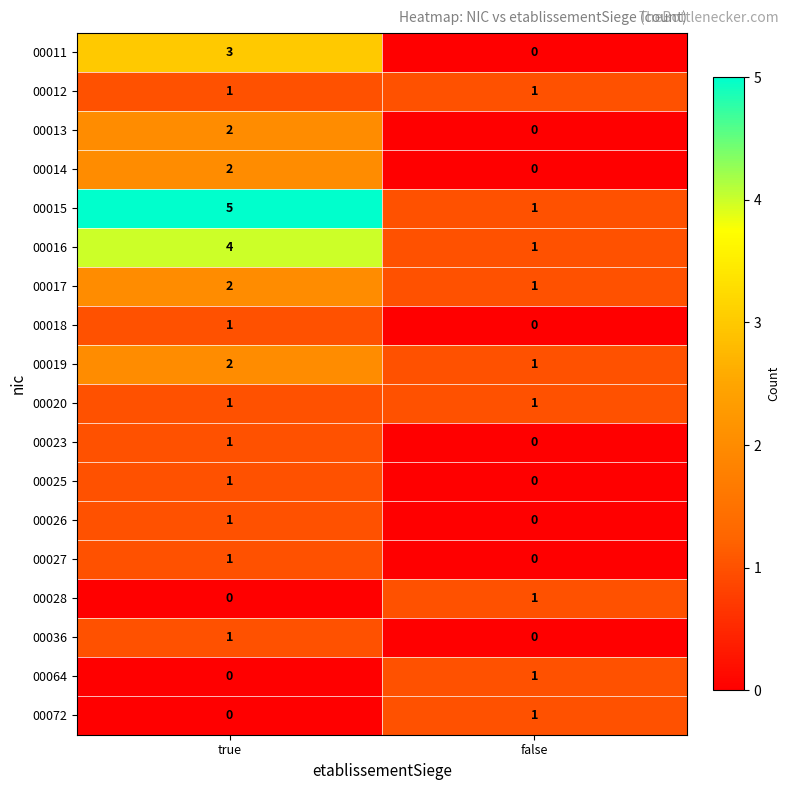

What is the sum of the 00017 values at false and true?

3